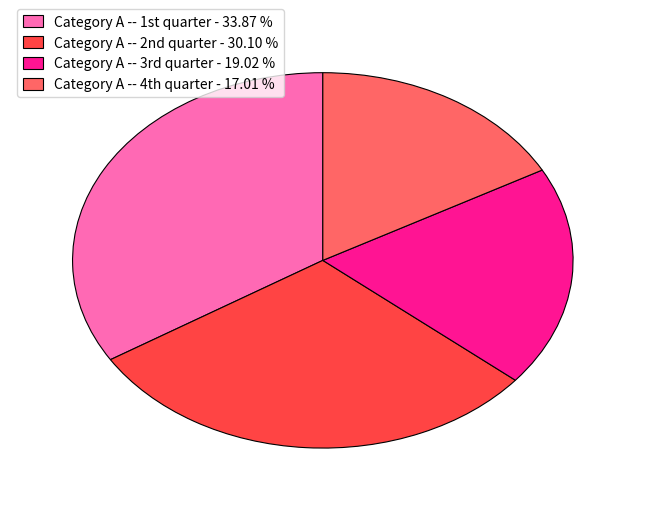

How many segments does this pie chart have?

4